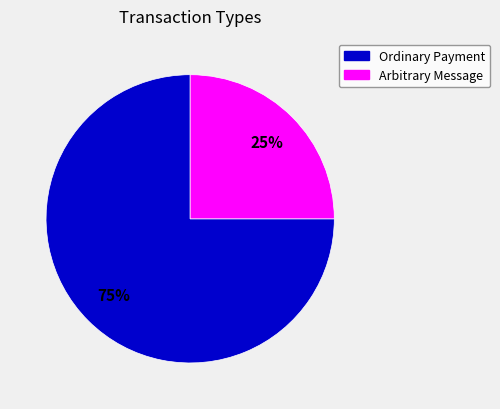

To the nearest percent, what is the average slice percentage?

50%